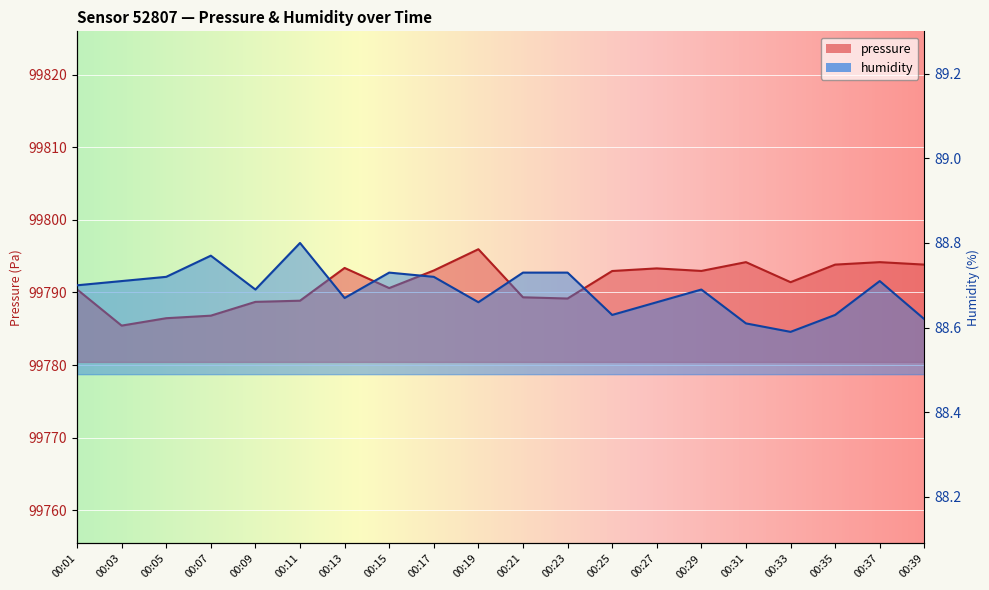

Rank the series by their maximum value, from highest to lowest.

pressure, humidity